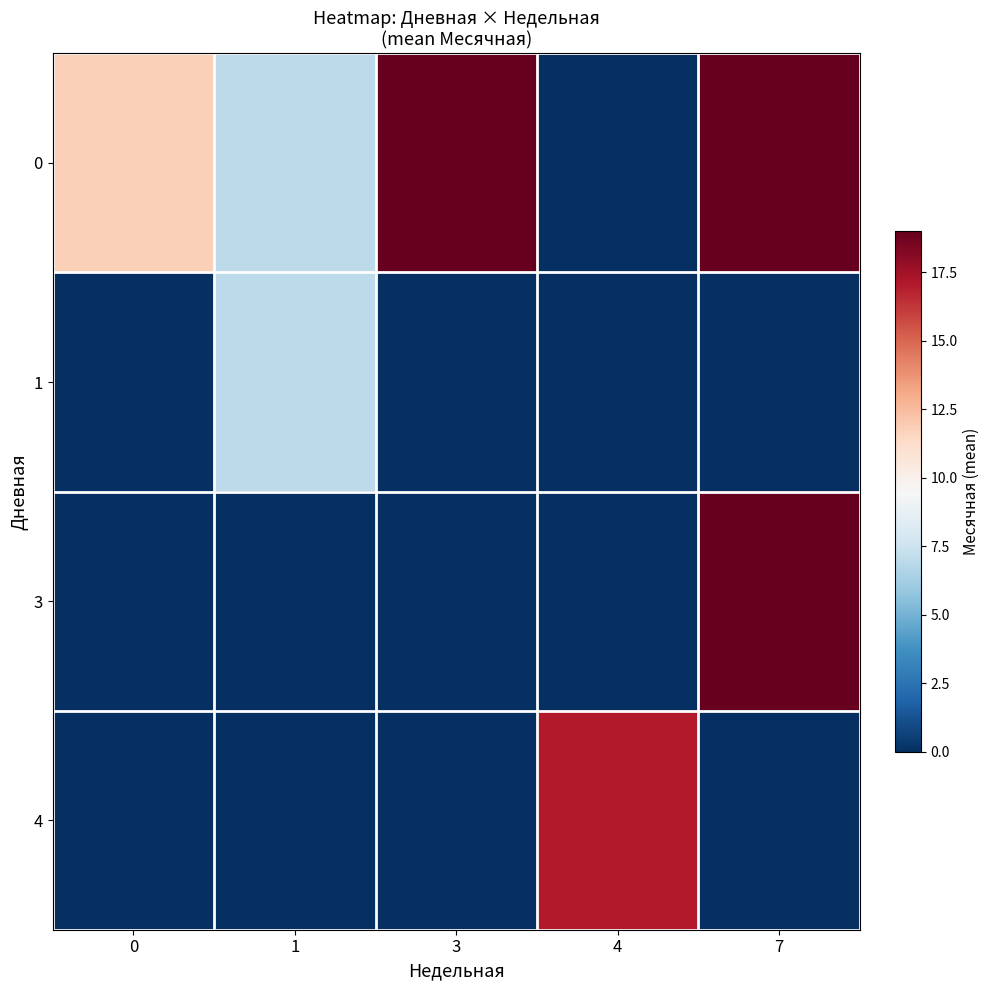

Reading left to right, list all the values displayed in this chart.

0: 0=11.8	1=7.0	3=19.0	4=0.0	7=19.0
1: 0=0.0	1=7.0	3=0.0	4=0.0	7=0.0
3: 0=0.0	1=0.0	3=0.0	4=0.0	7=19.0
4: 0=0.0	1=0.0	3=0.0	4=17.0	7=0.0